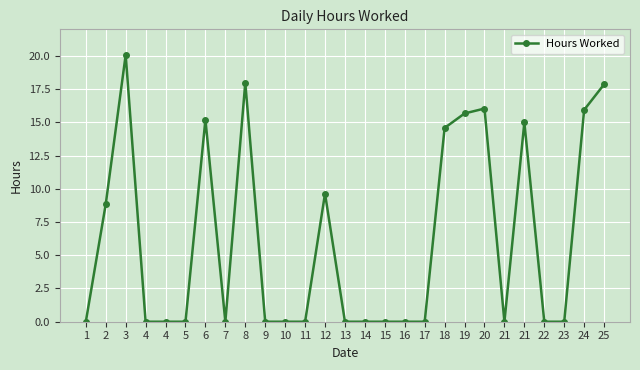

Count the number of data series in this chart.

1